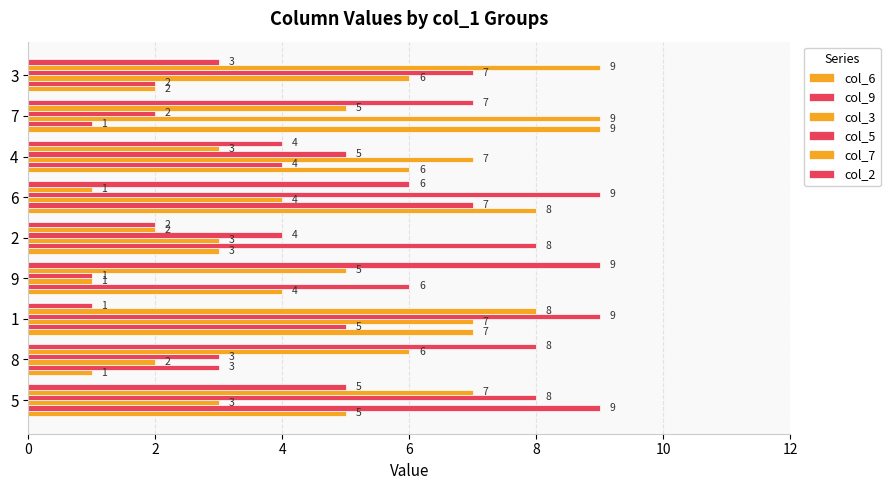

How many distinct data groups are displayed?

6